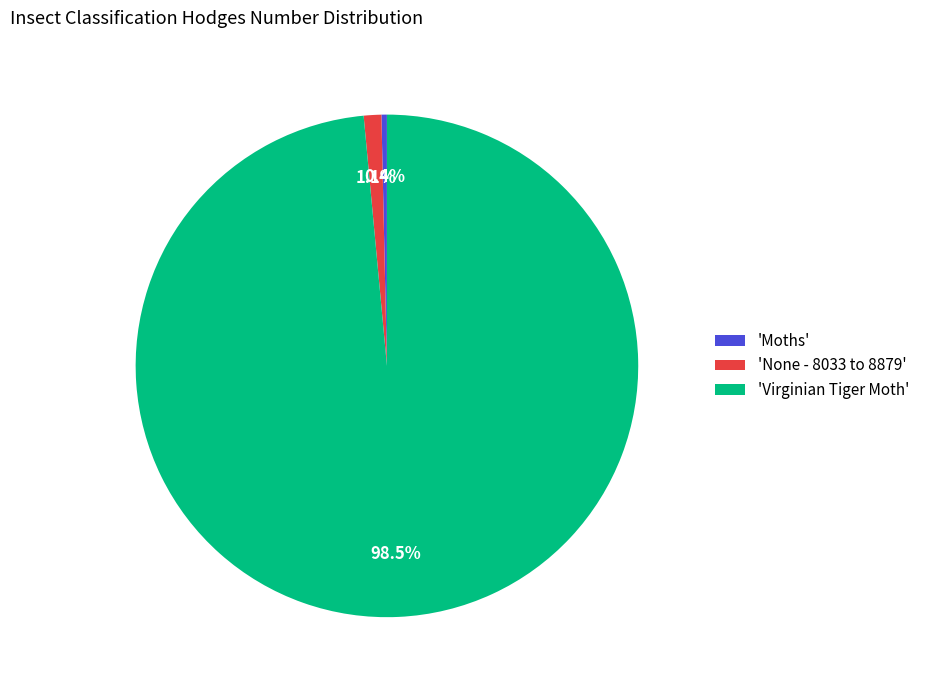

What is the ratio of the value at 'None - 8033 to 8879' to the value at 'Moths'?

3.2